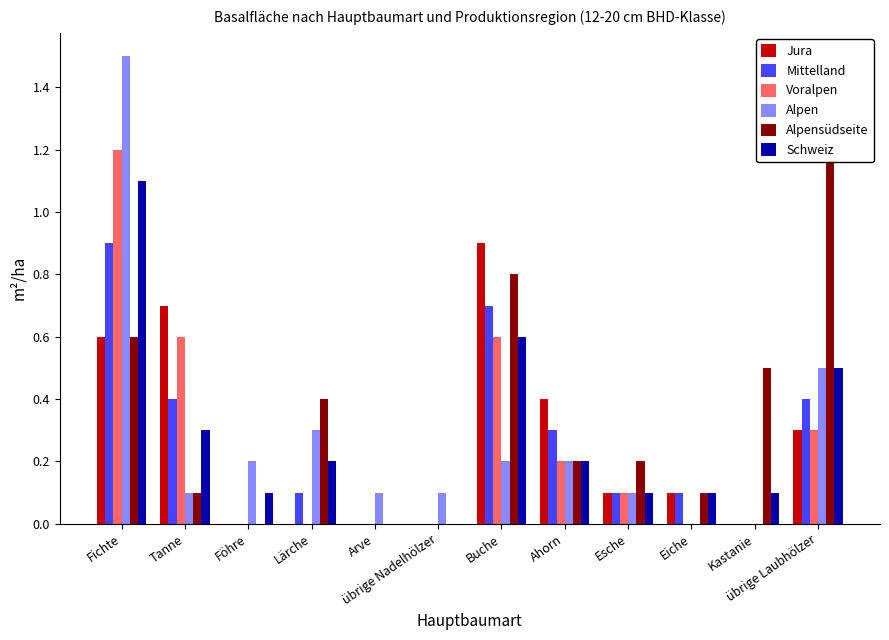

Count the number of categories in the chart.

12